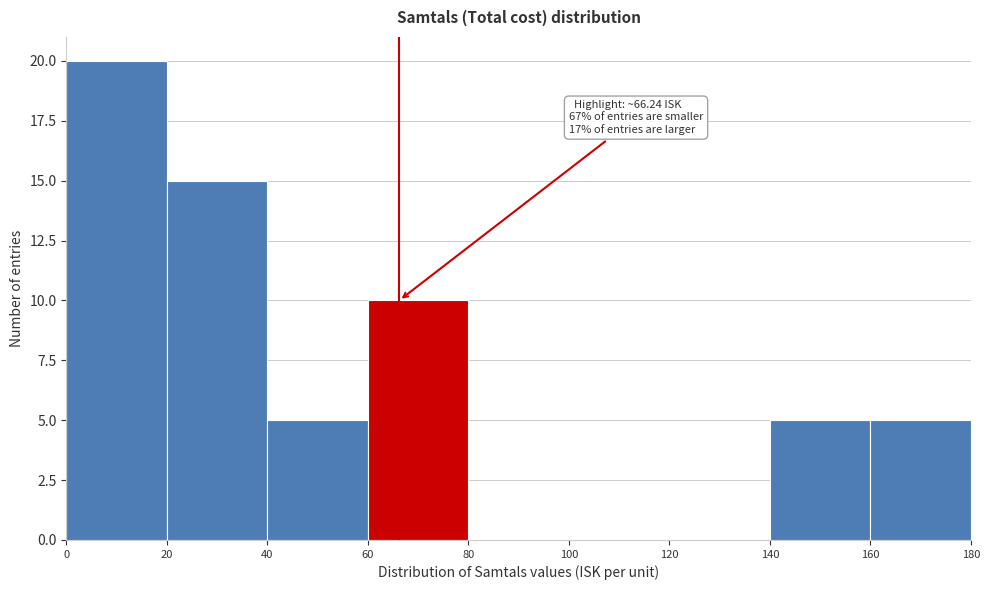

Over which range of the x-axis is the bar tallest?

0 to 20